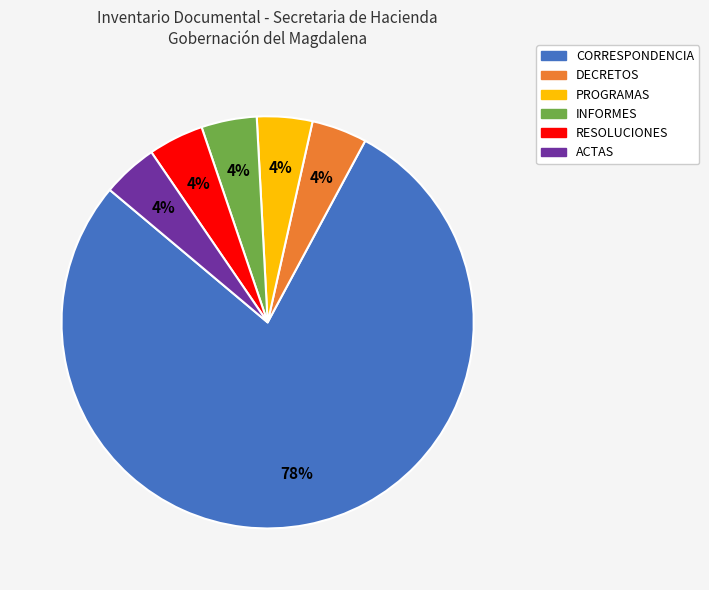

To the nearest percent, what is the average slice percentage?

17%